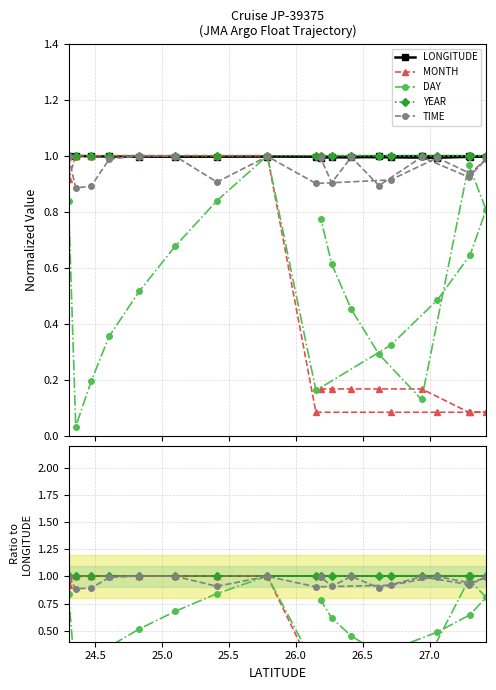

Rank the series by their maximum value, from lowest to highest.

LONGITUDE, DAY, TIME, MONTH, YEAR